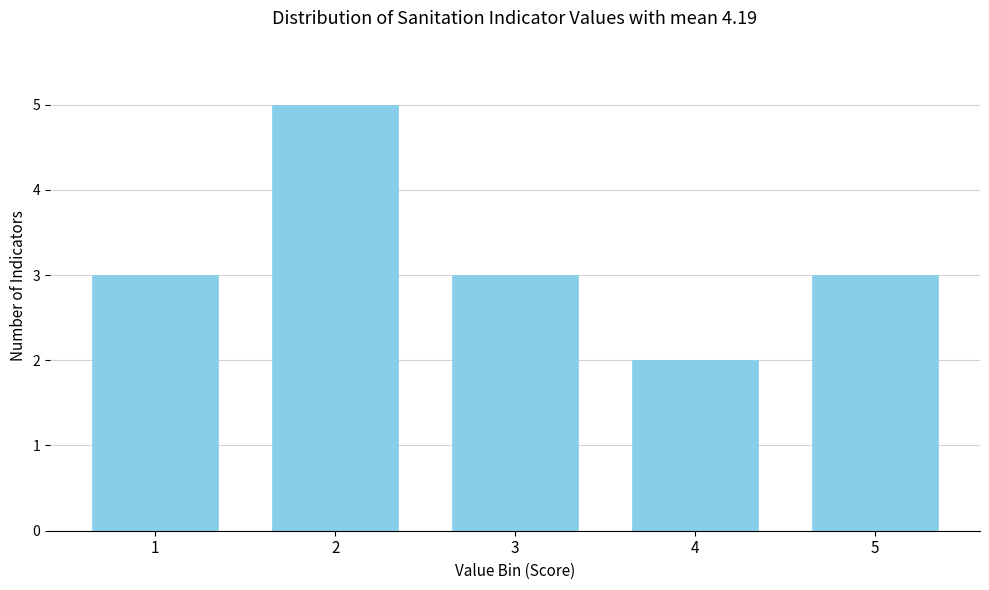

Reading right to left, what are all the values shown in this chart?

5=3	4=2	3=3	2=5	1=3